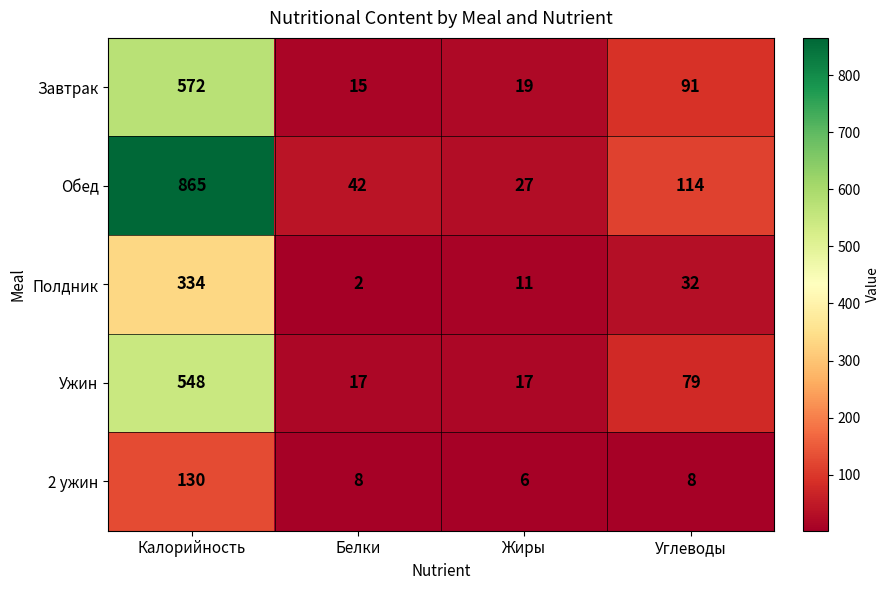

At how many categories does at least one series exceed 319?

1